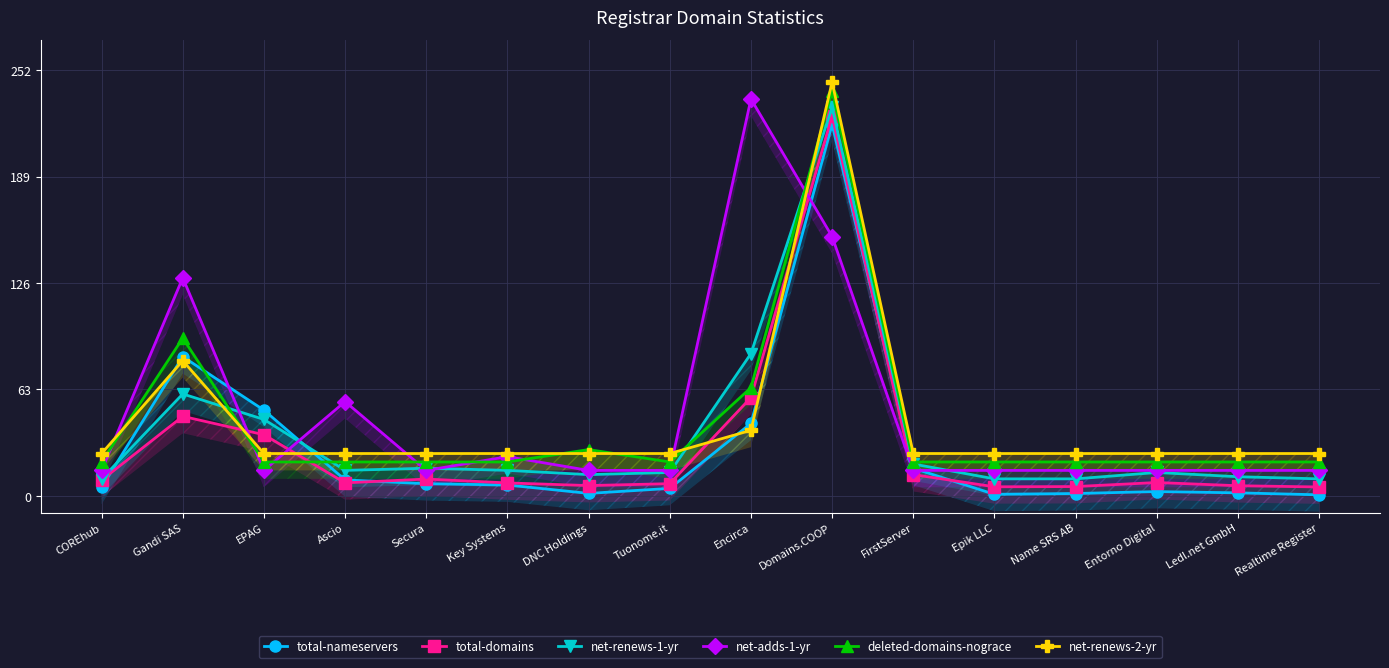

How many data points in total-domains are less than 7?

5